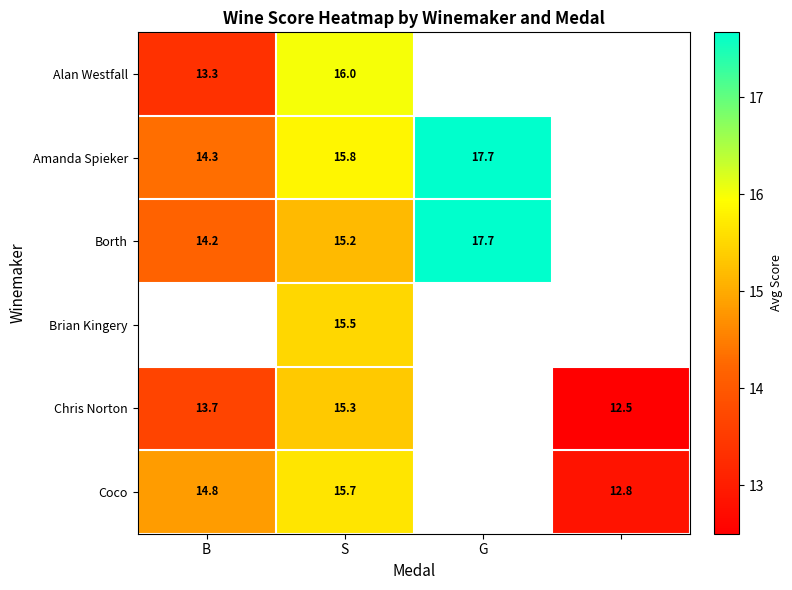

How many data points does each series have?

4